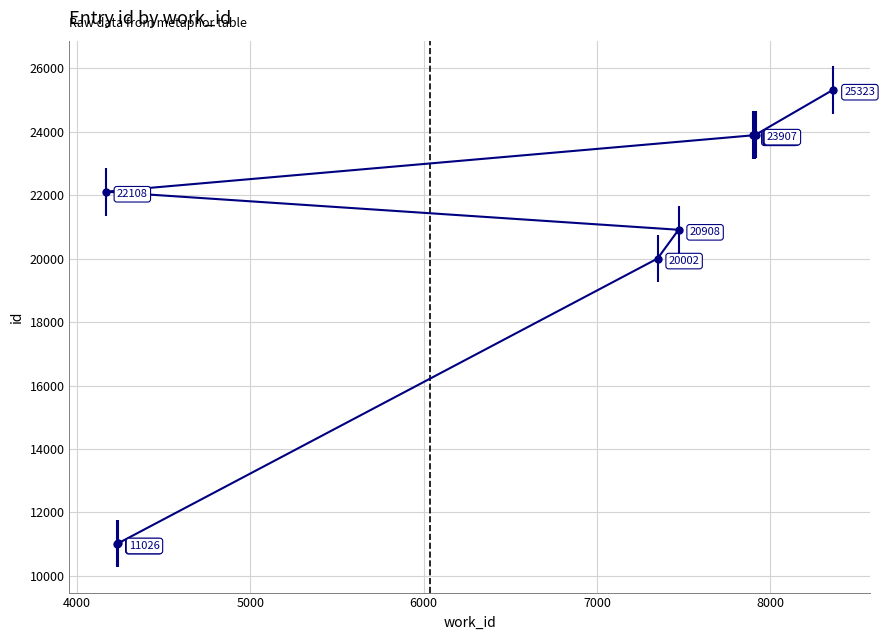

How many data points are less than 23885?

5